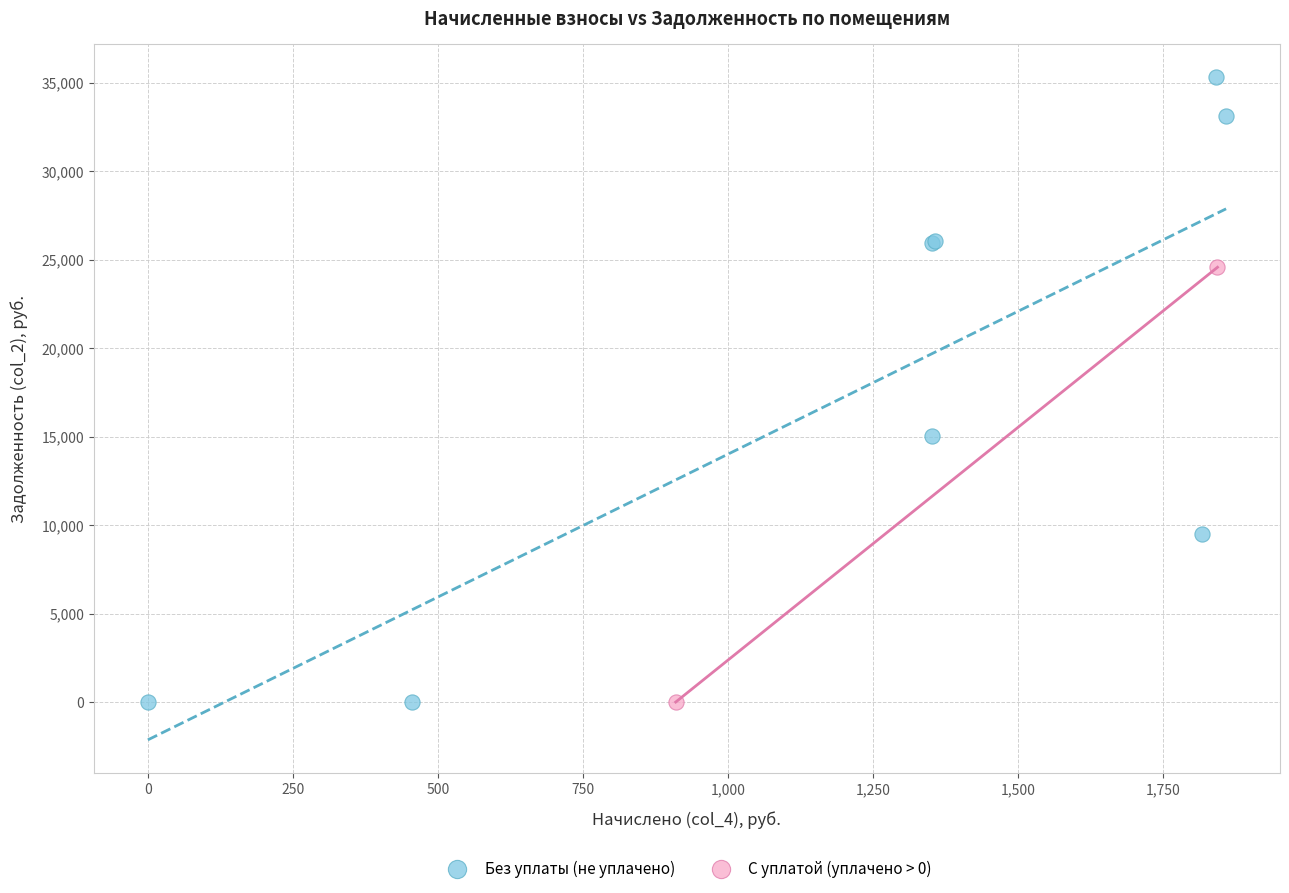

What are all the series names shown in the legend?

Без уплаты (не уплачено), С уплатой (уплачено > 0)